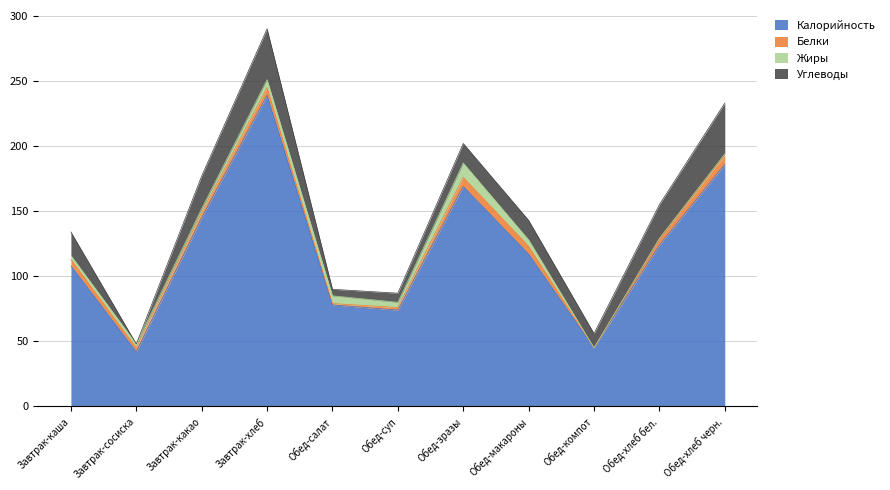

At Завтрак-каша, list the series in order from smallest to largest.

Жиры, Белки, Углеводы, Калорийность